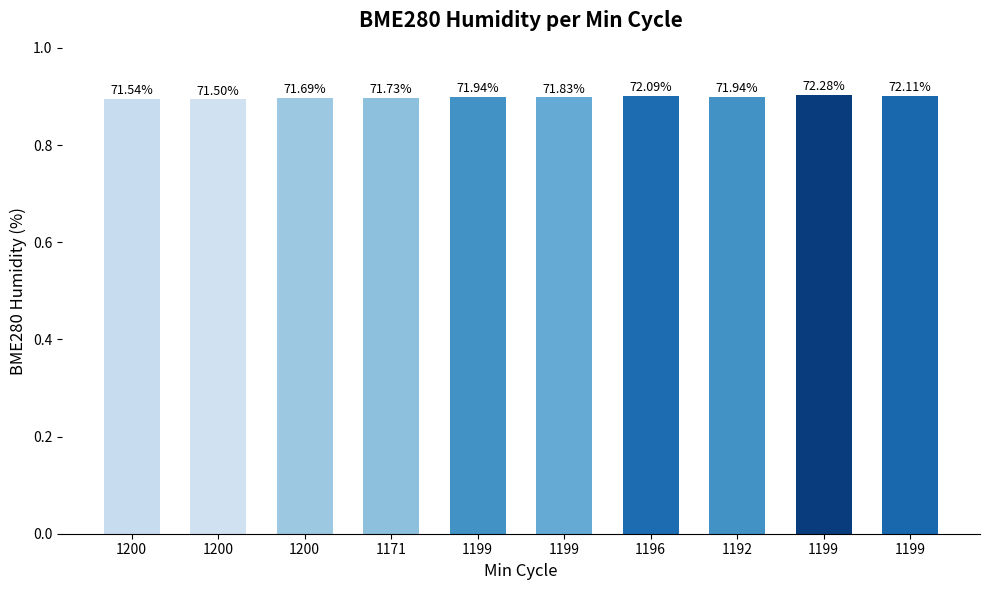

Rank the categories by value from lowest to highest.

1200, 1200, 1200, 1171, 1199, 1199, 1192, 1196, 1199, 1199